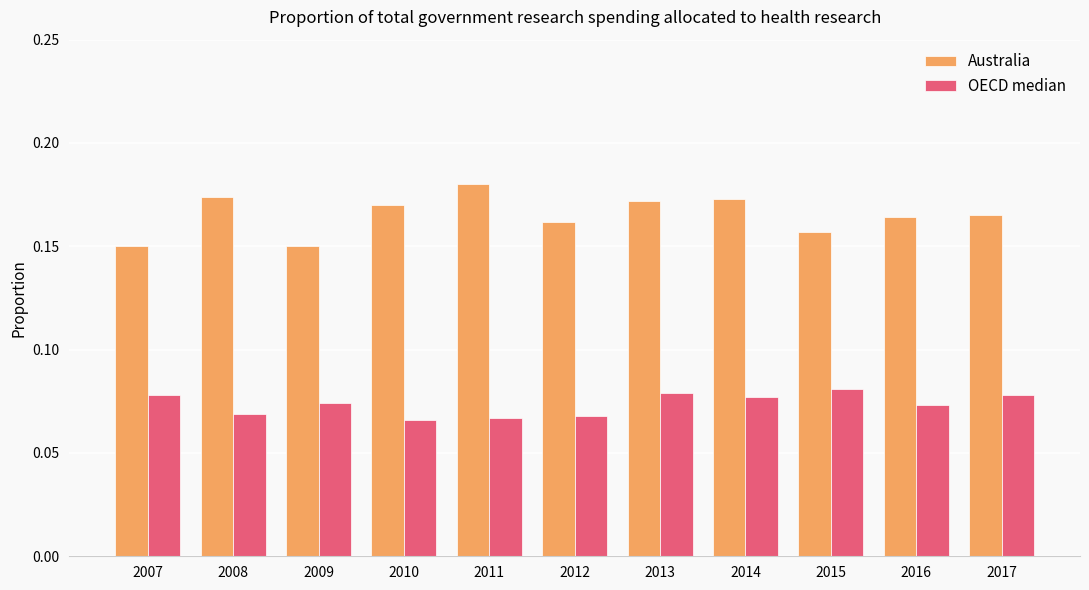

Count the Australia values in the range 0 to 1.

11